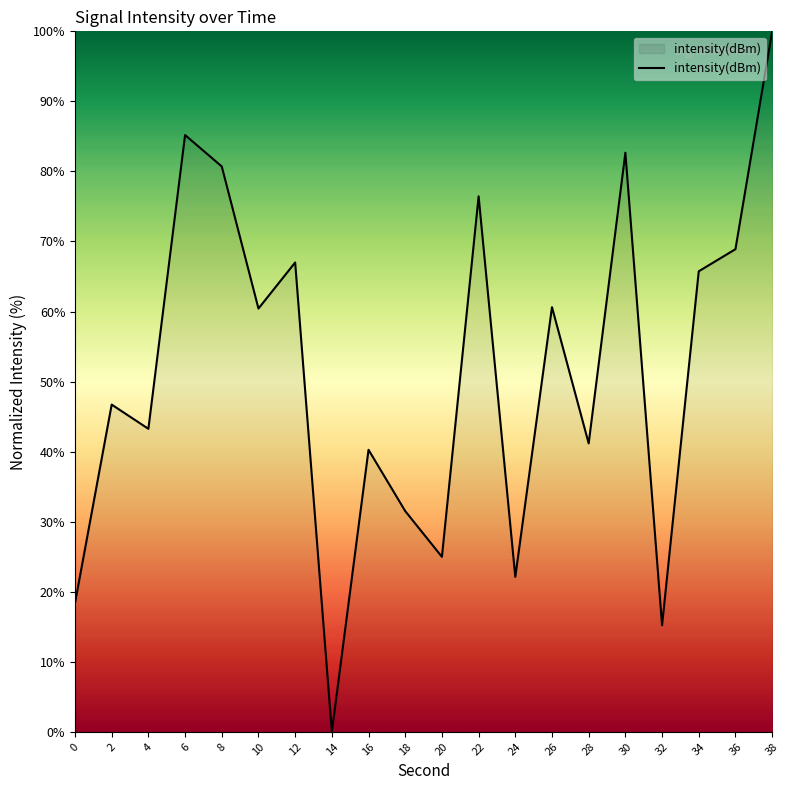

What is the difference between the maximum and minimum values?

100.0